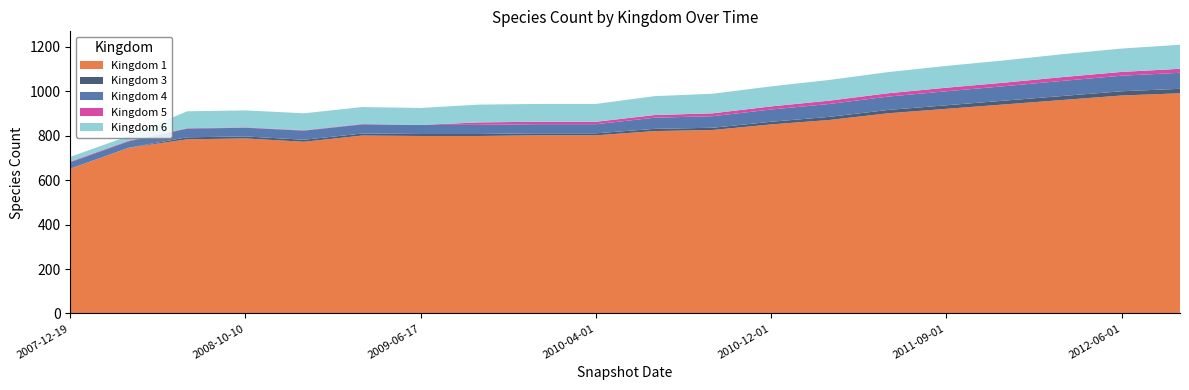

Reading right to left, what are all the values shown in this chart?

Kingdom 1: 990	980	960	940	920	900	870	850	825	820	801	801	798	798	800	772	787	783	745	651
Kingdom 3: 20	19	18	17	16	15	14	12	10	10	9	9	9	9	9	9	9	9	0	0
Kingdom 4: 72	70	68	65	63	60	58	55	52	50	41	41	41	41	41	41	39	39	29	29
Kingdom 5: 18	17	17	16	16	15	15	14	13	12	11	11	11	0	2	2	2	2	3	3
Kingdom 6: 108	105	103	100	98	95	93	90	88	85	80	80	80	76	76	76	76	76	21	21